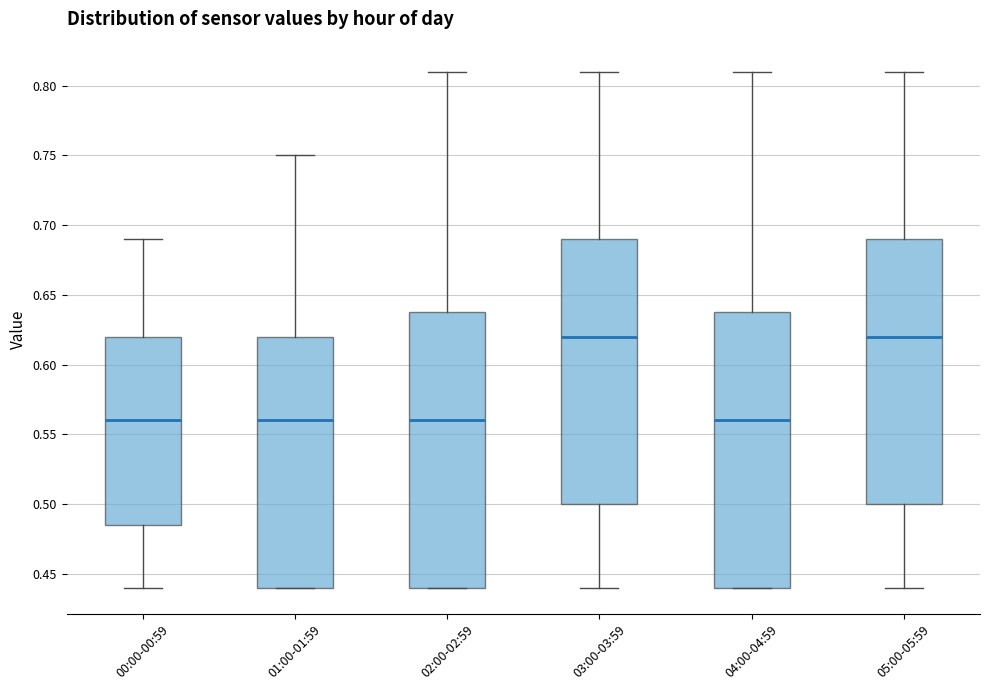

Reading left to right, read every box against the y-axis: the position of its median line, the range the box covers, and the ends of its whiskers. The values are not printed on the chart, so give them approximately, as read against the axis.

00:00-00:59: median 0.560, box 0.485 to 0.620, whiskers 0.440 to 0.690
01:00-01:59: median 0.560, box 0.440 to 0.620, whiskers 0.440 to 0.750
02:00-02:59: median 0.560, box 0.440 to 0.640, whiskers 0.440 to 0.810
03:00-03:59: median 0.620, box 0.500 to 0.690, whiskers 0.440 to 0.810
04:00-04:59: median 0.560, box 0.440 to 0.640, whiskers 0.440 to 0.810
05:00-05:59: median 0.620, box 0.500 to 0.690, whiskers 0.440 to 0.810